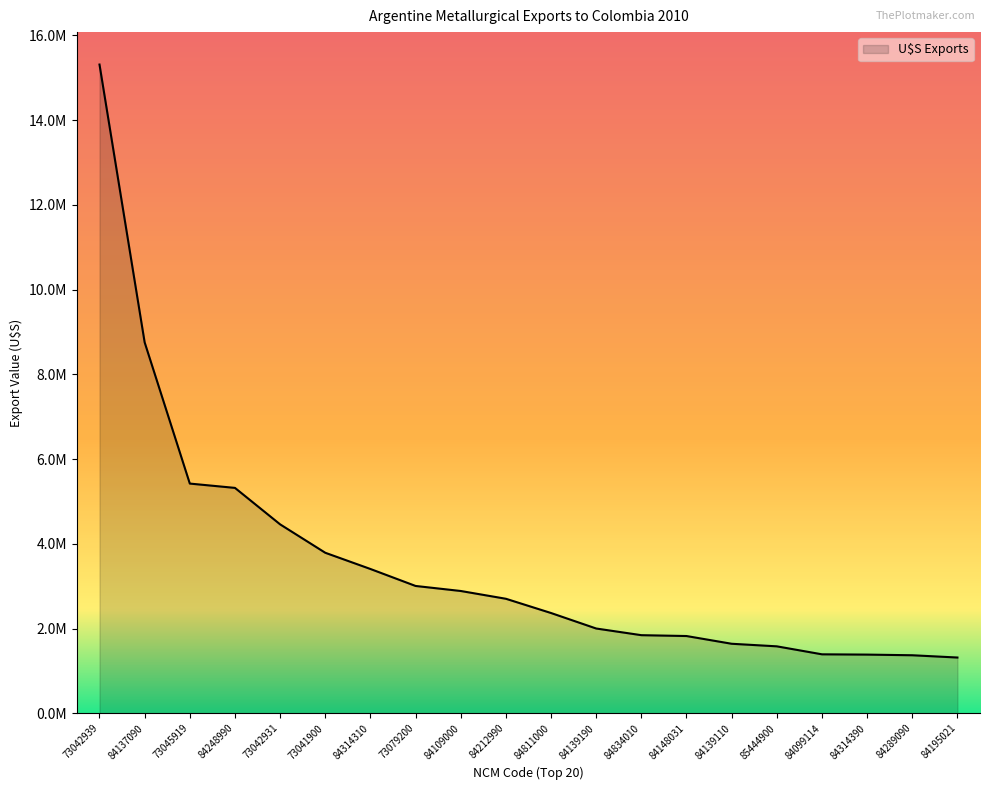

The value at 84195021 is 1982963.8. True or false?

False